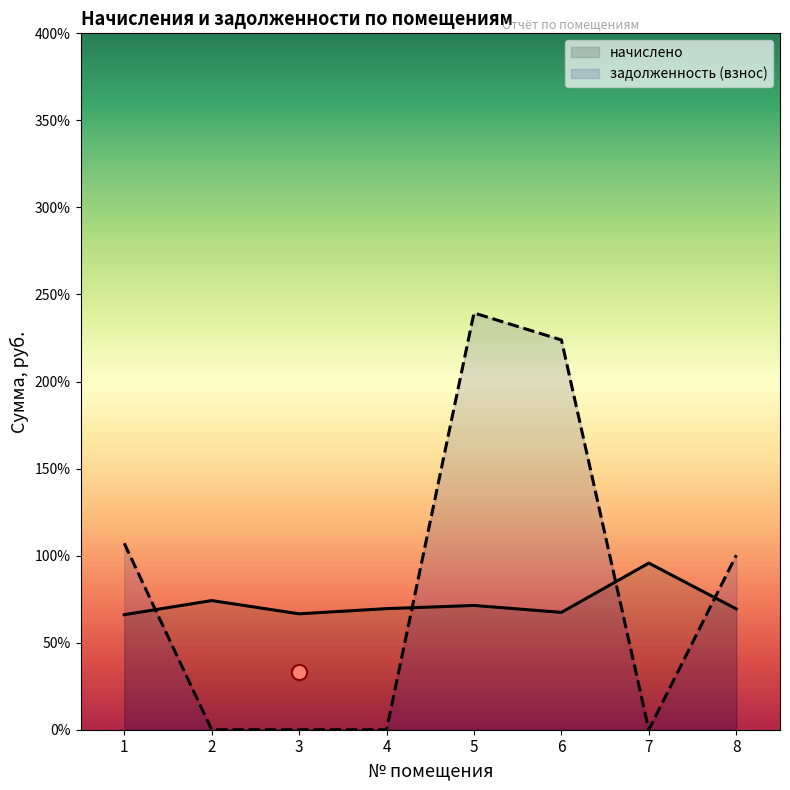

At which category is the sum across all series the highest?

5